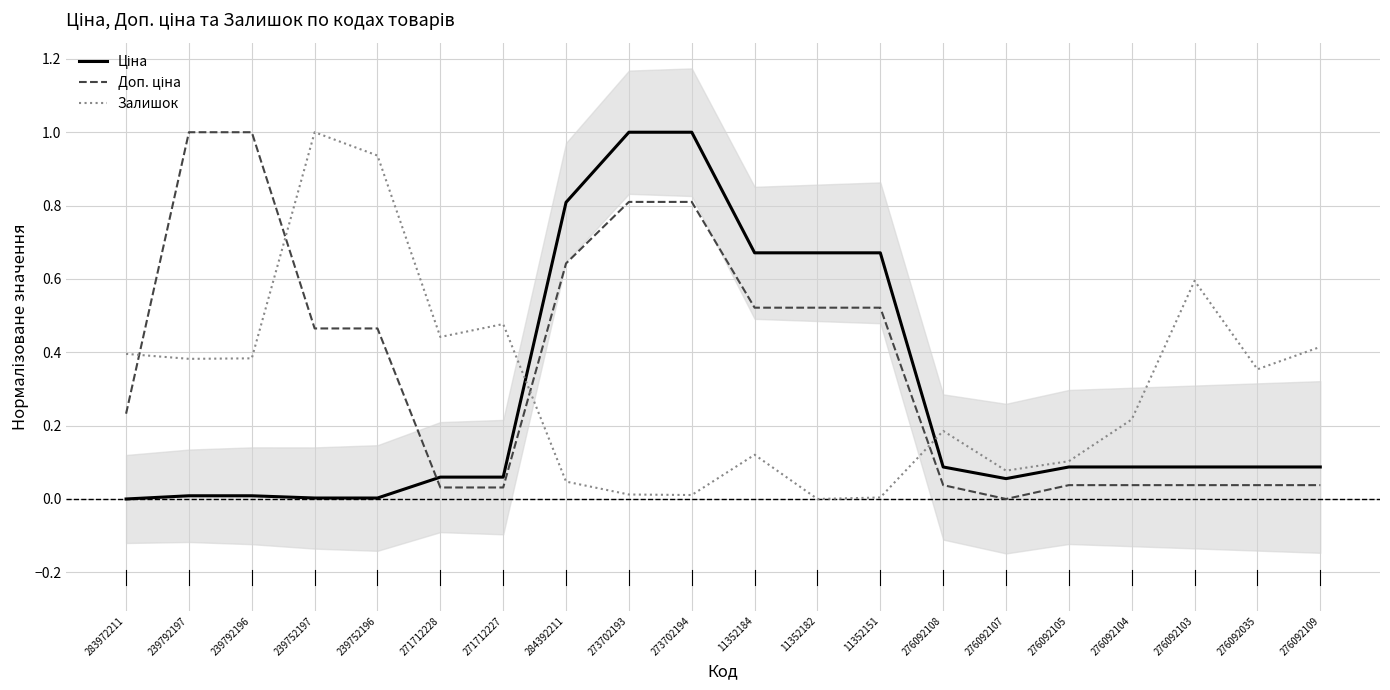

How many lines are shown in the chart?

3